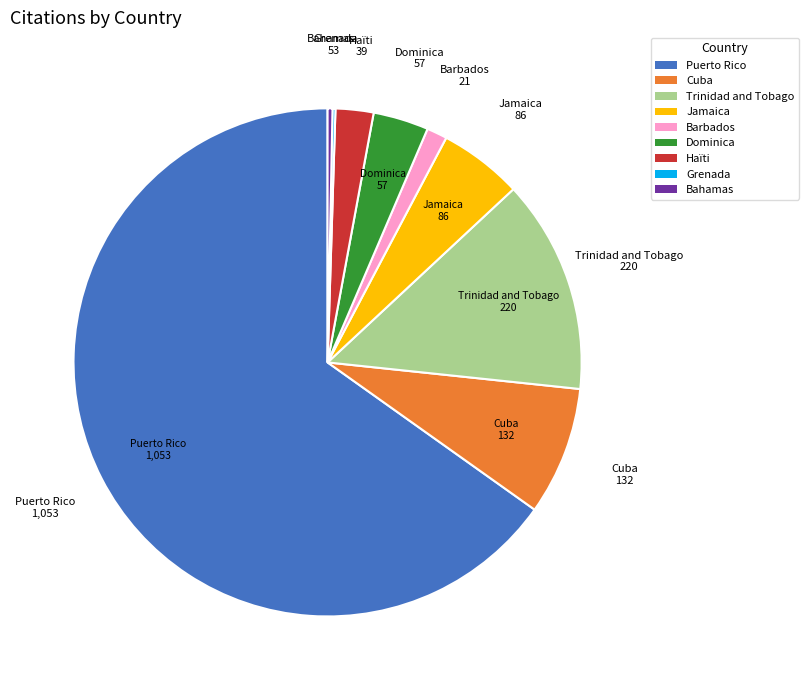

Which slice is the largest?

Puerto Rico